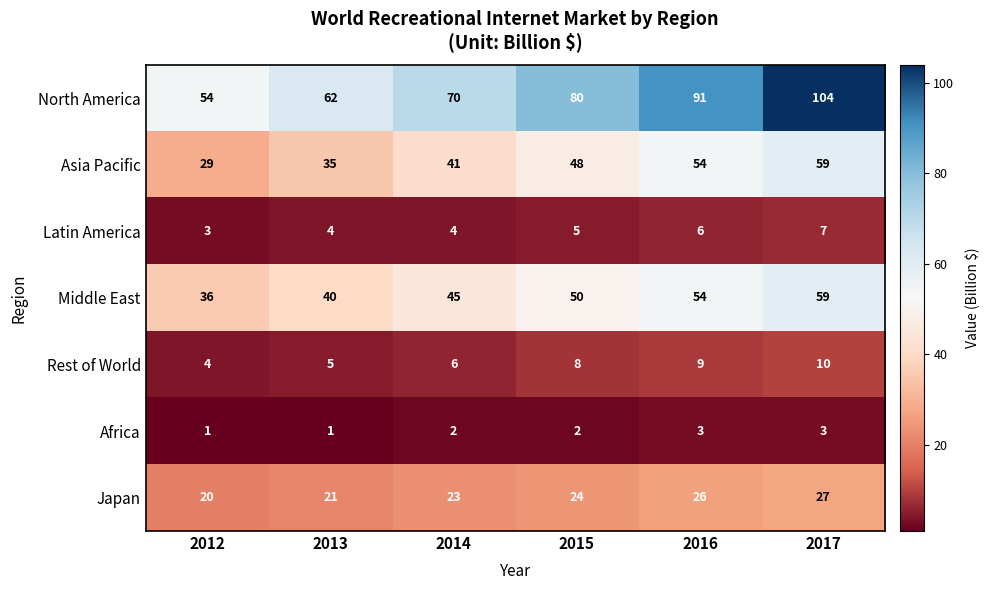

Which series has the largest total across all categories?

North America